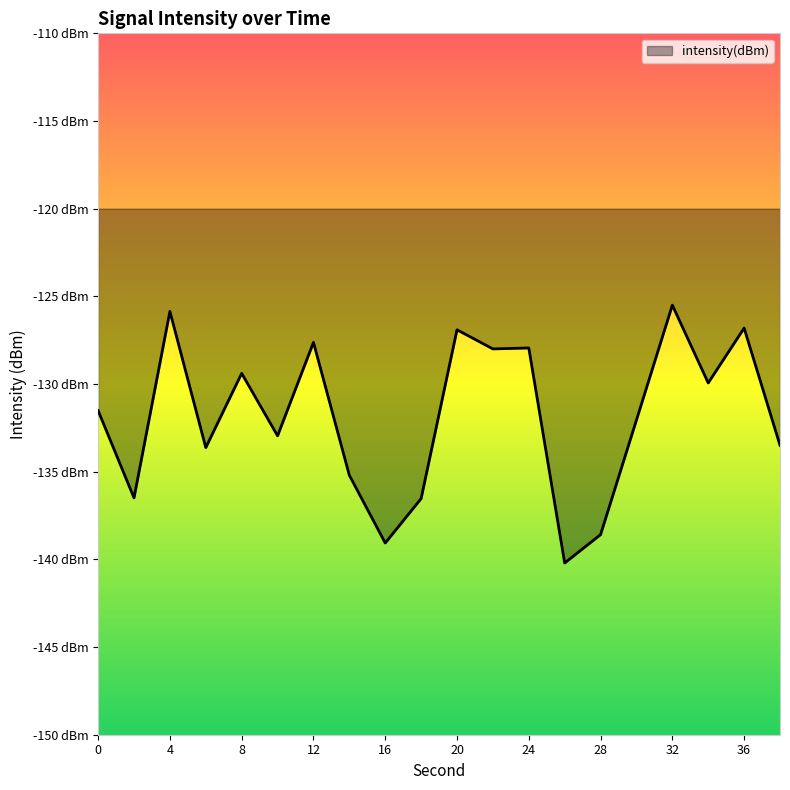

What is the greatest value displayed?

-125.5